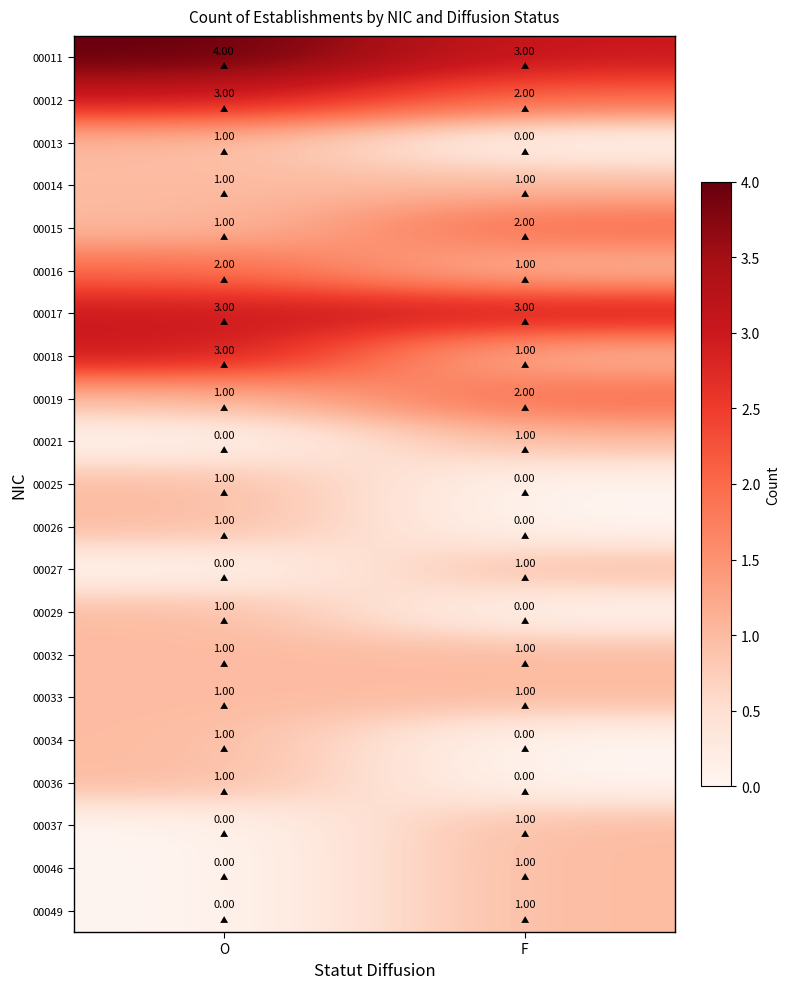

At which category is the sum across all series the highest?

O